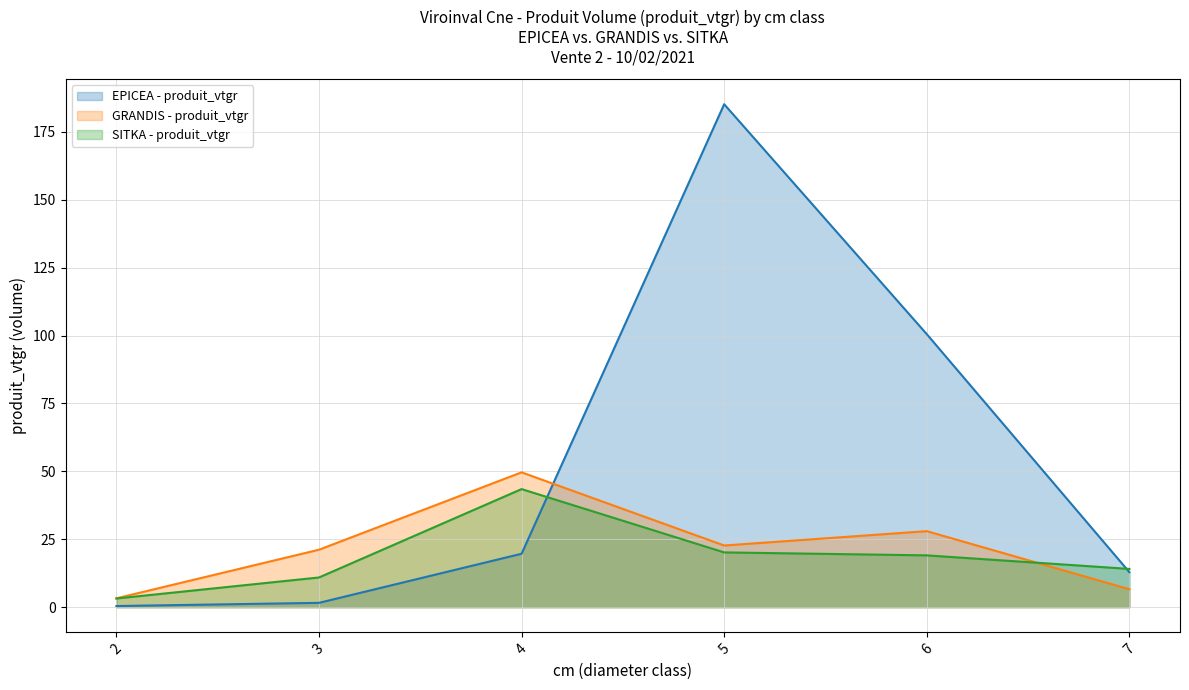

What is the total value across all series at 7?

33.6